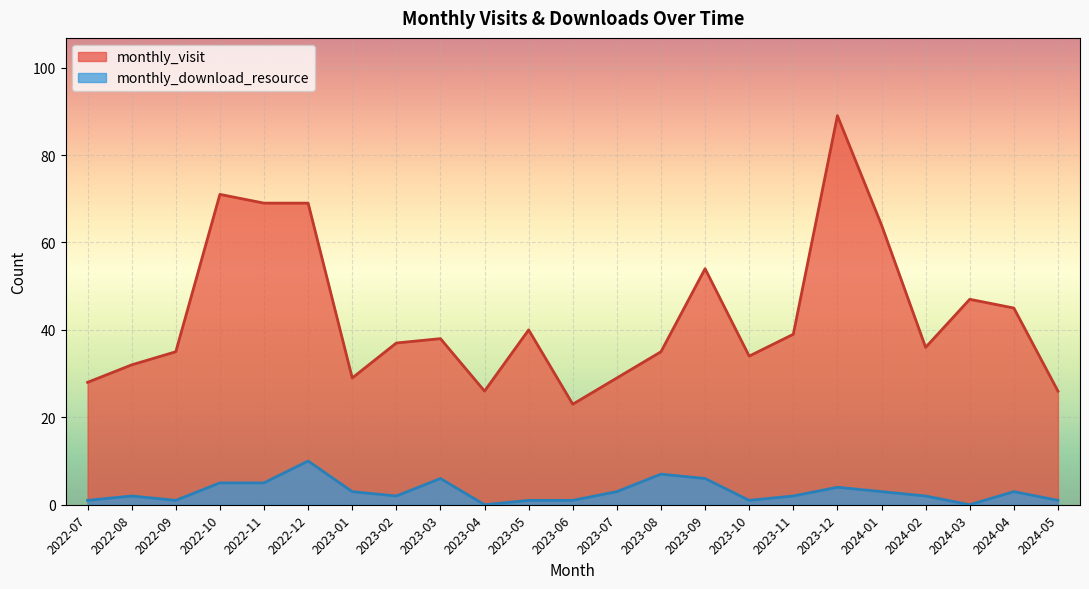

What are all the series names shown in the legend?

monthly_visit, monthly_download_resource